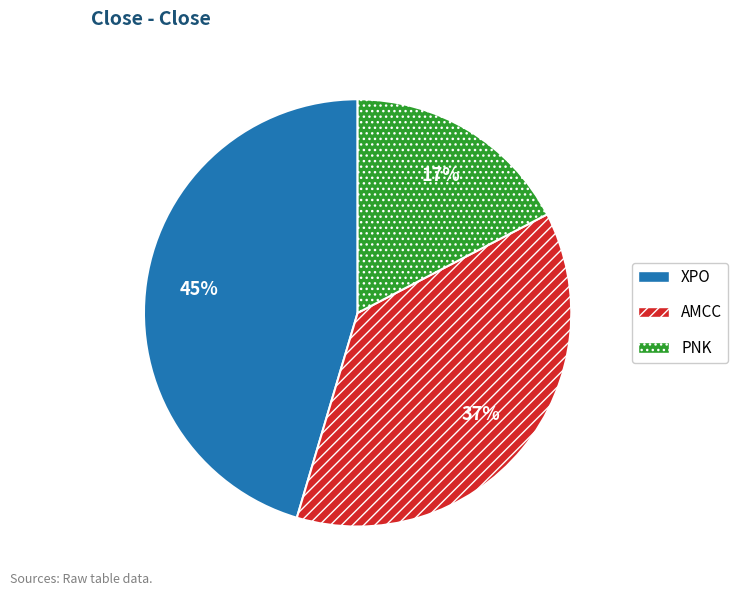

Is there a majority slice in this chart?

No